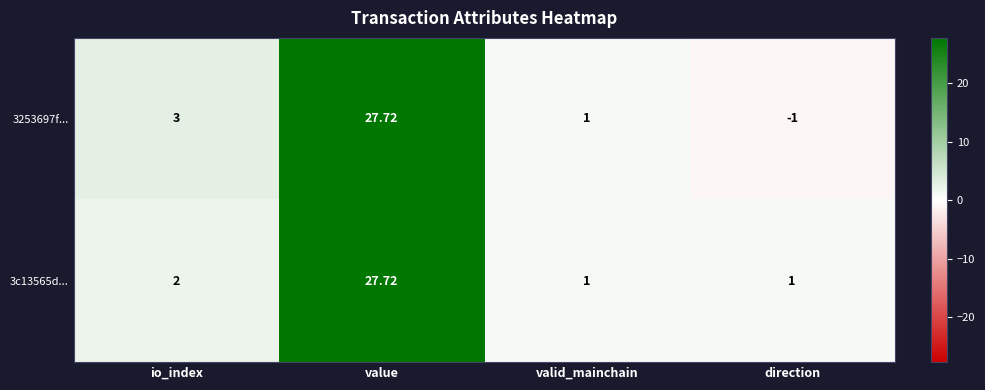

At which category is the sum across all series the highest?

value